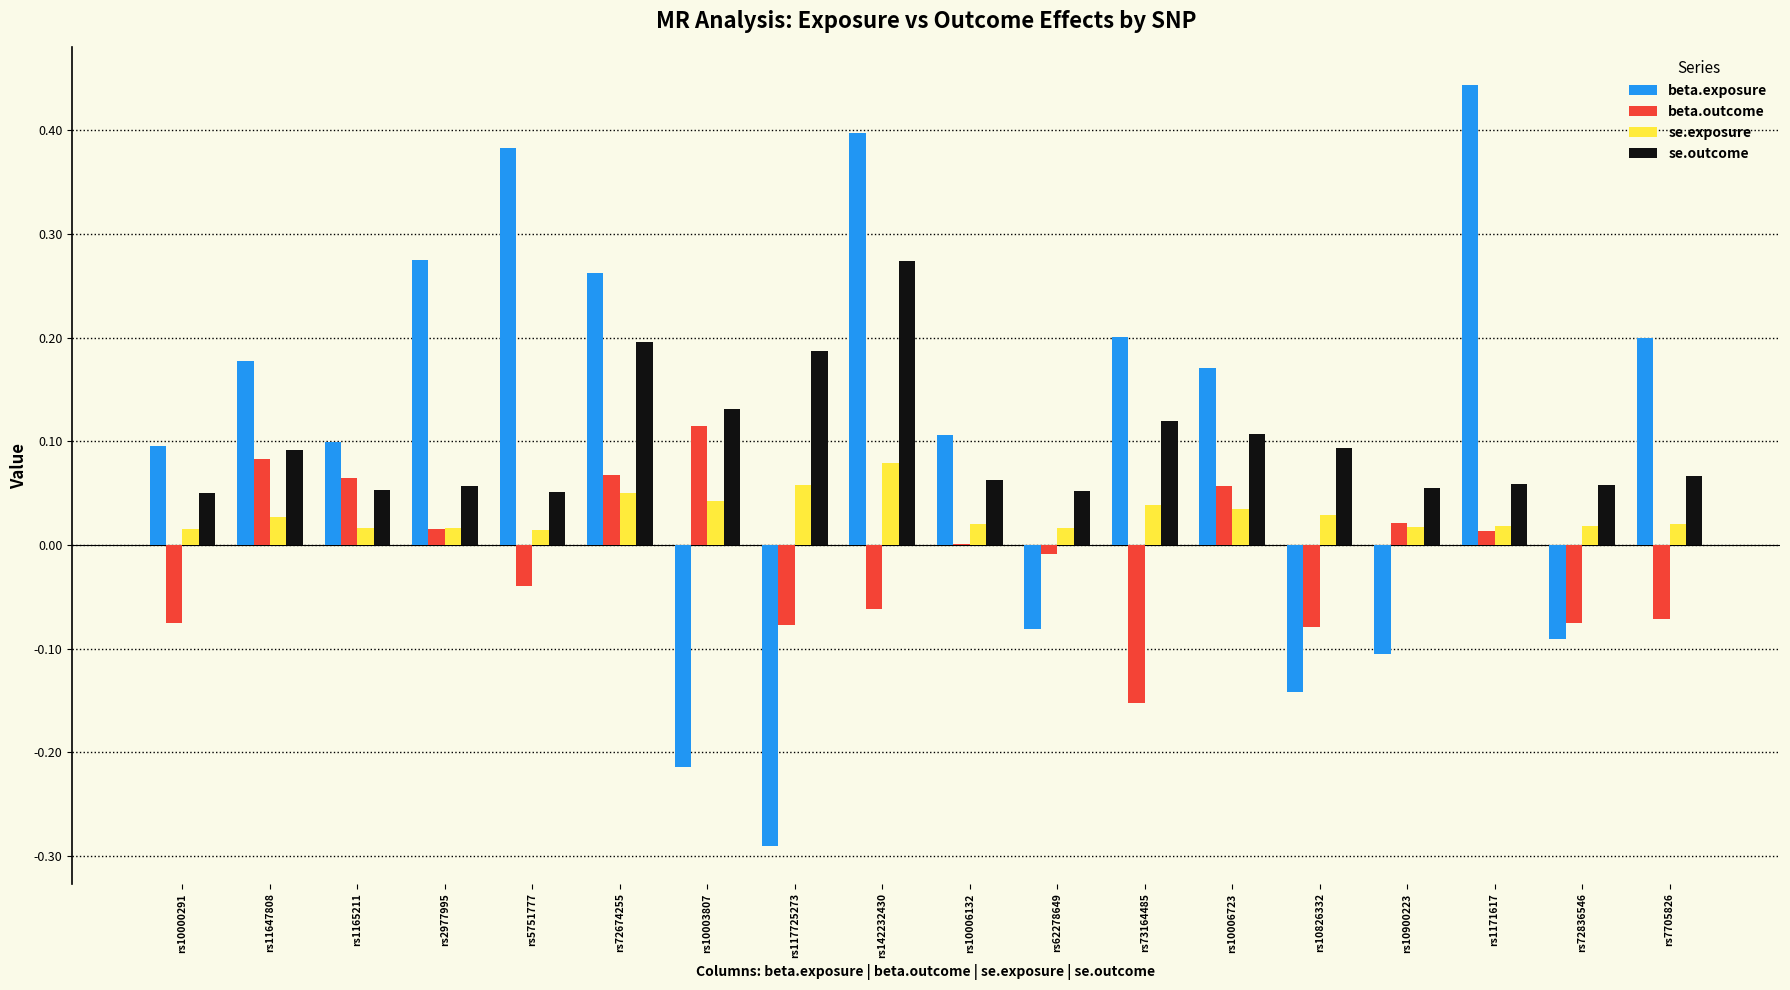

At which category does the chart reach its peak across all series?

rs1171617